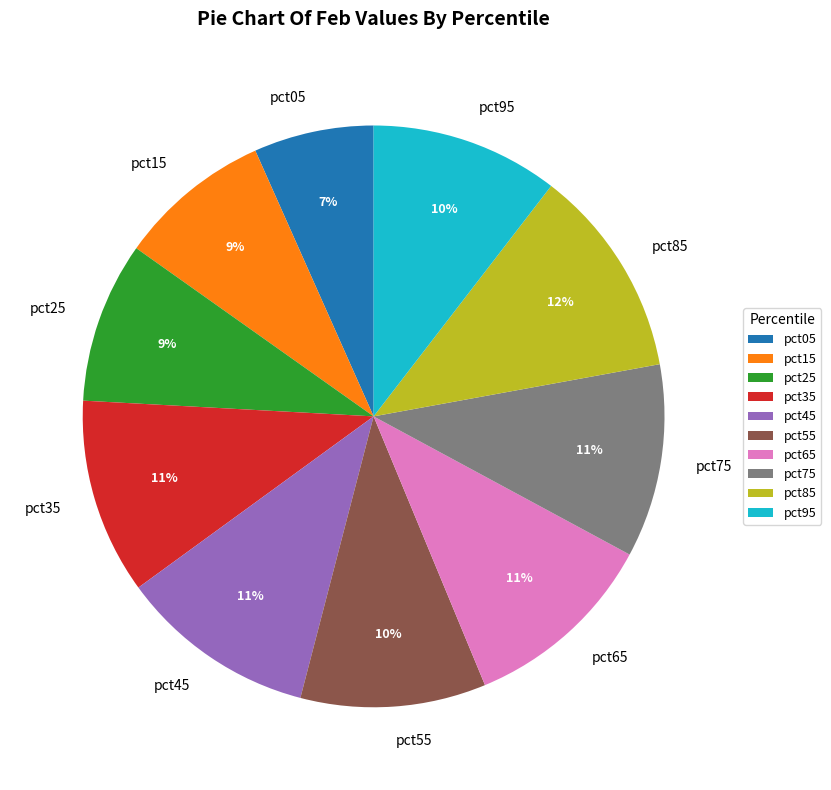

To the nearest percent, what percentage of the pie is pct75?

11%